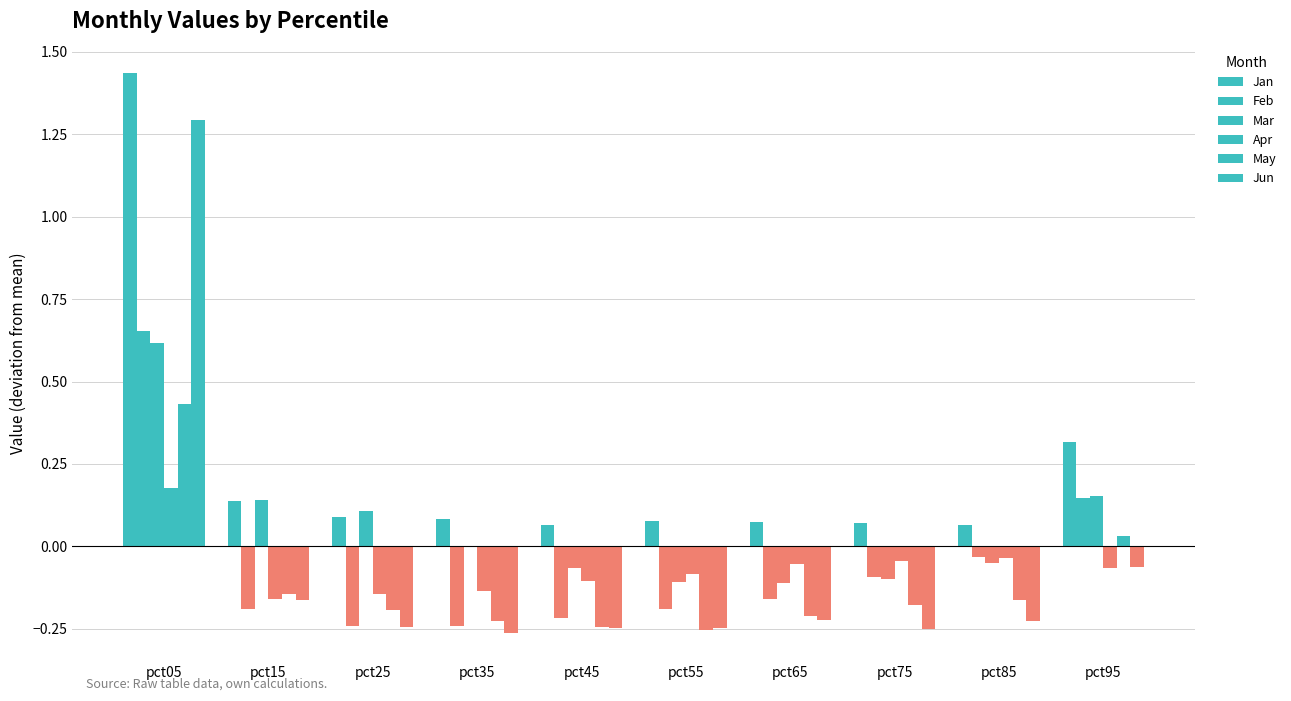

Count the number of data series in this chart.

6